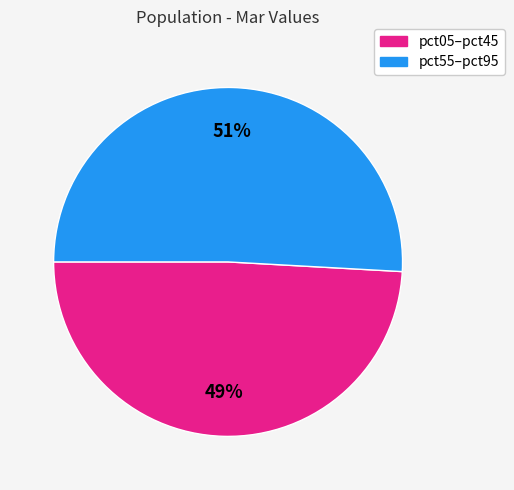

How many segments does this pie chart have?

2